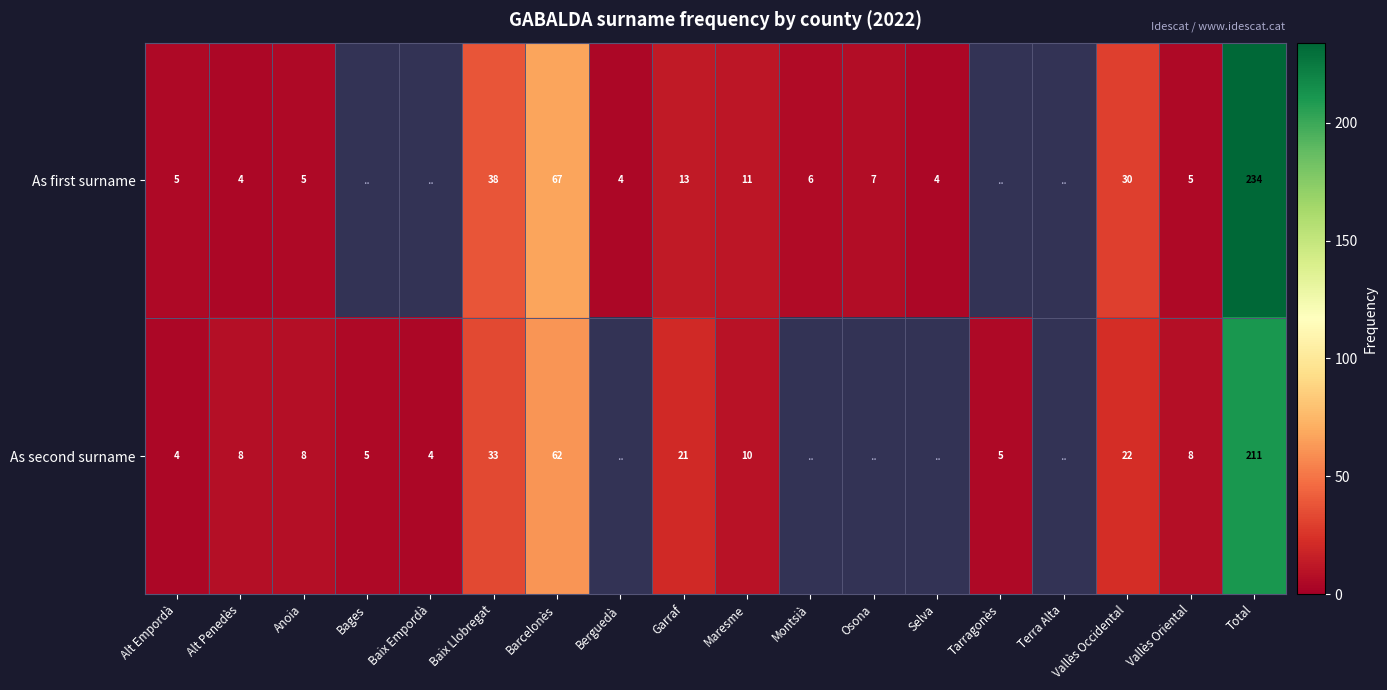

What is the sum of the As second surname values at Garraf and Alt Penedès?

29